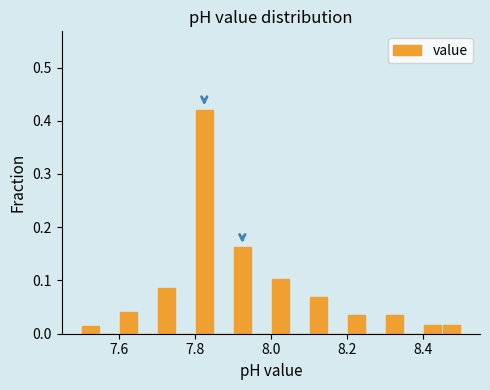

Read against the x-axis, roughly where is the centre of the tallest bar?

7.82